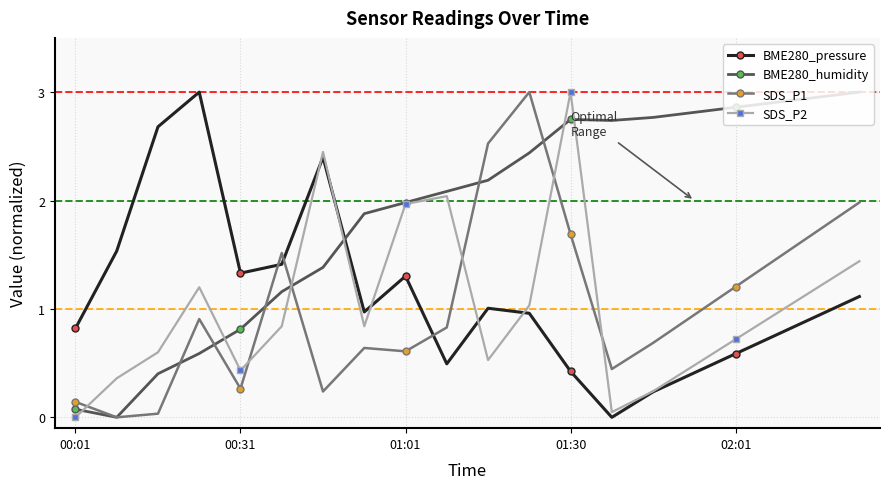

Which series has the largest total across all categories?

BME280_humidity